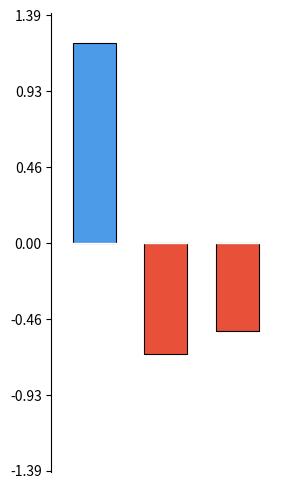

Are the bars grouped side by side (vs. stacked)?

Yes